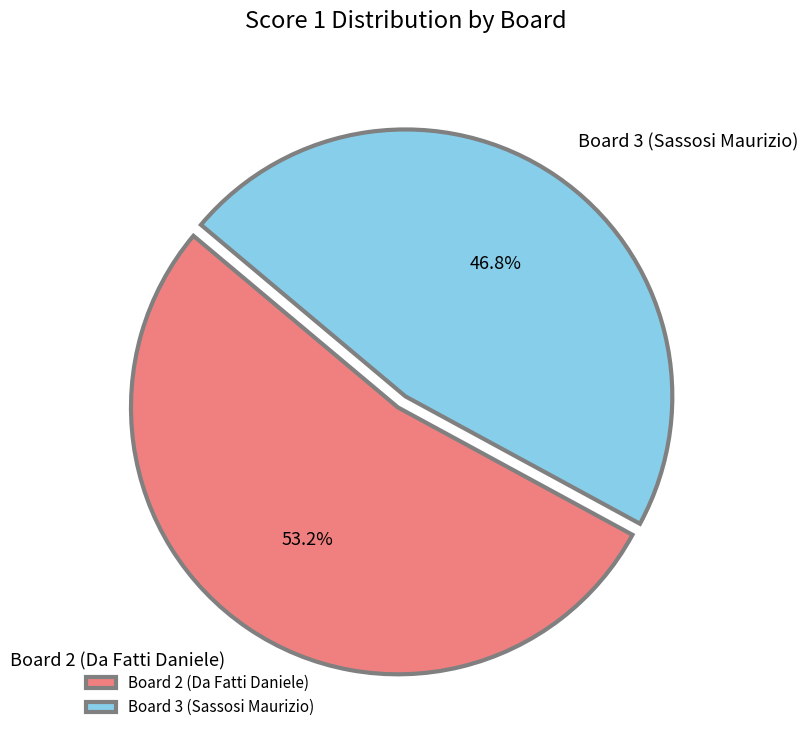

Which slice is the largest?

Board 2 (Da Fatti Daniele)